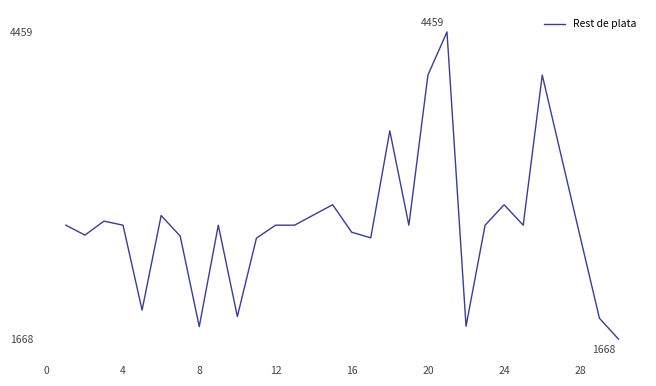

What is the difference between the maximum and minimum values?

2791